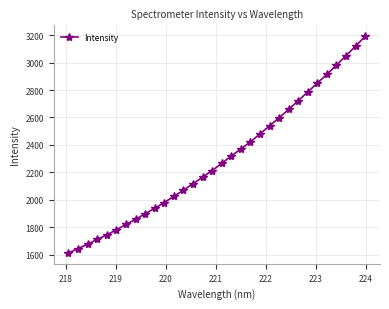

What is the value of the 20th point from the left?

2421.6